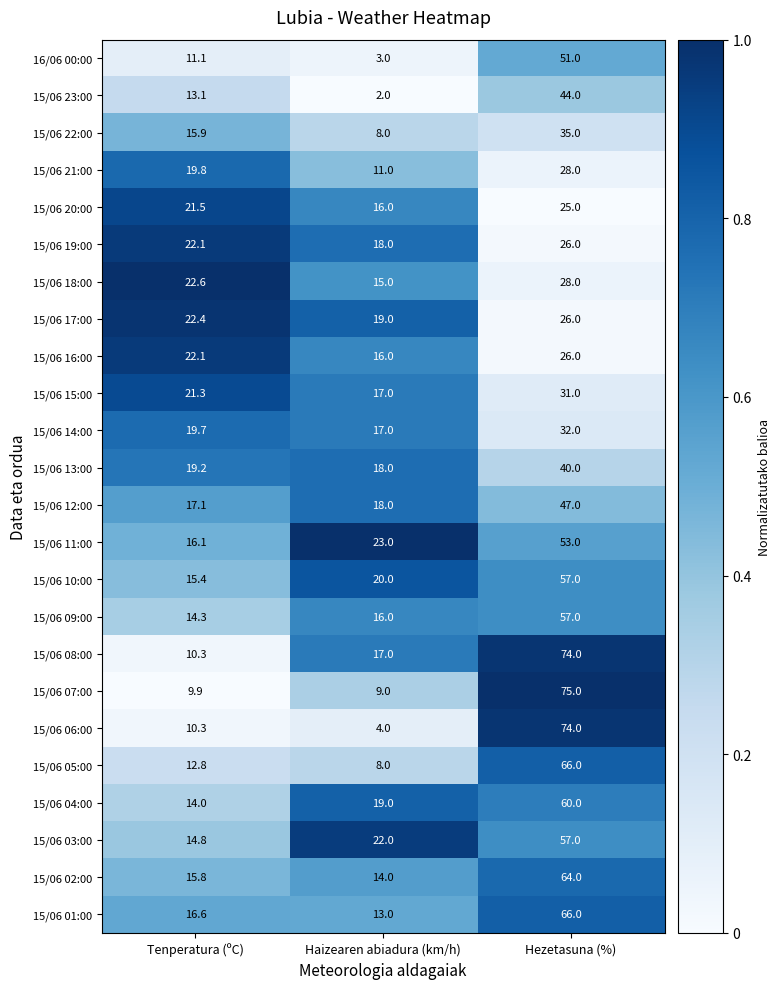

What is the average value of the 15/06 03:00 series?

31.3